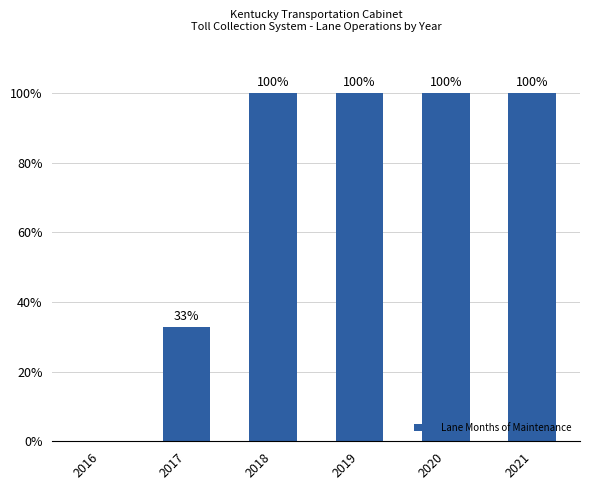

Approximately how many times larger is the value at 2020 compared to 2018?

1.0